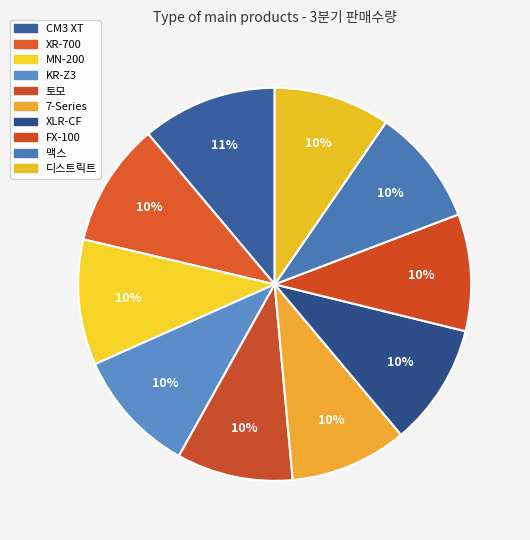

The CM3 XT slice represents 19% of the pie. True or false?

False